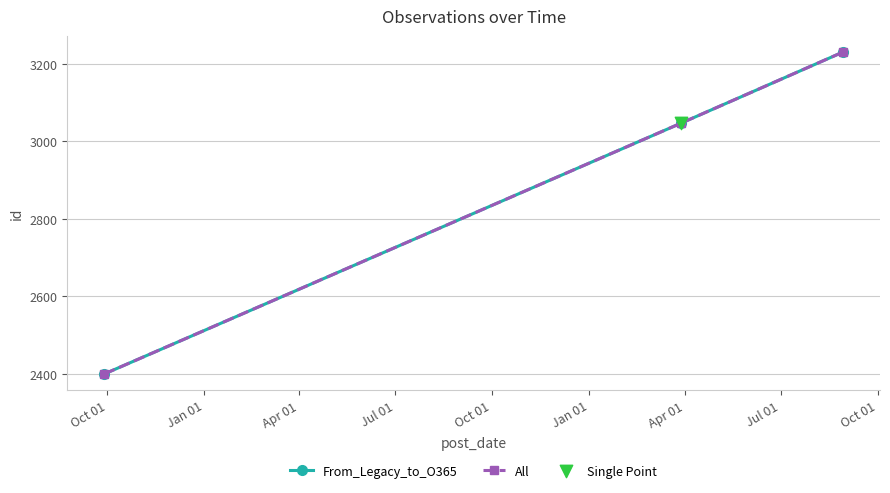

Does the chart have visible grid lines?

Yes